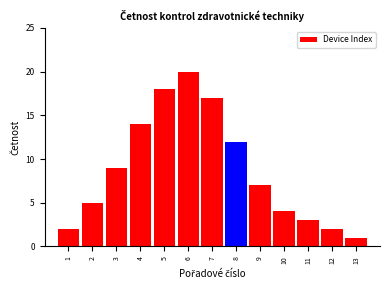

Reading right to left, list all the values displayed in this chart.

13=1	12=2	11=3	10=4	9=7	8=12	7=17	6=20	5=18	4=14	3=9	2=5	1=2